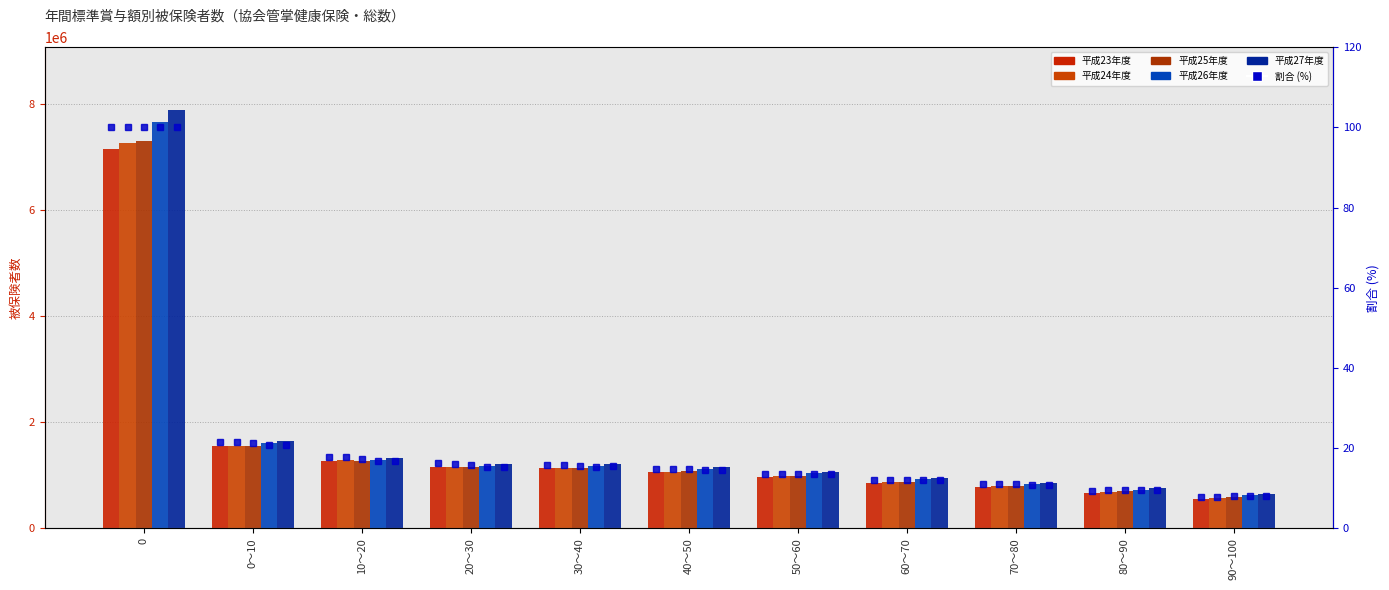

Is it true that 平成23年度 equals 1130364 at 30～40?

True